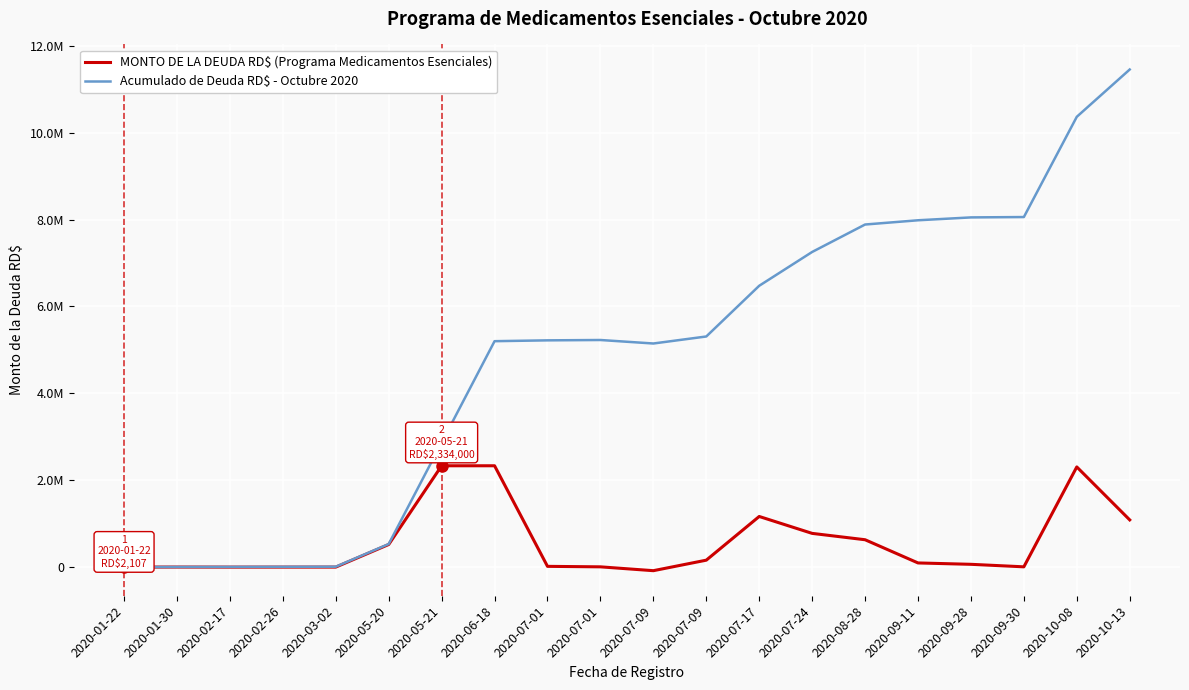

What is the total value across all series at 2020-08-28?

8517488.2